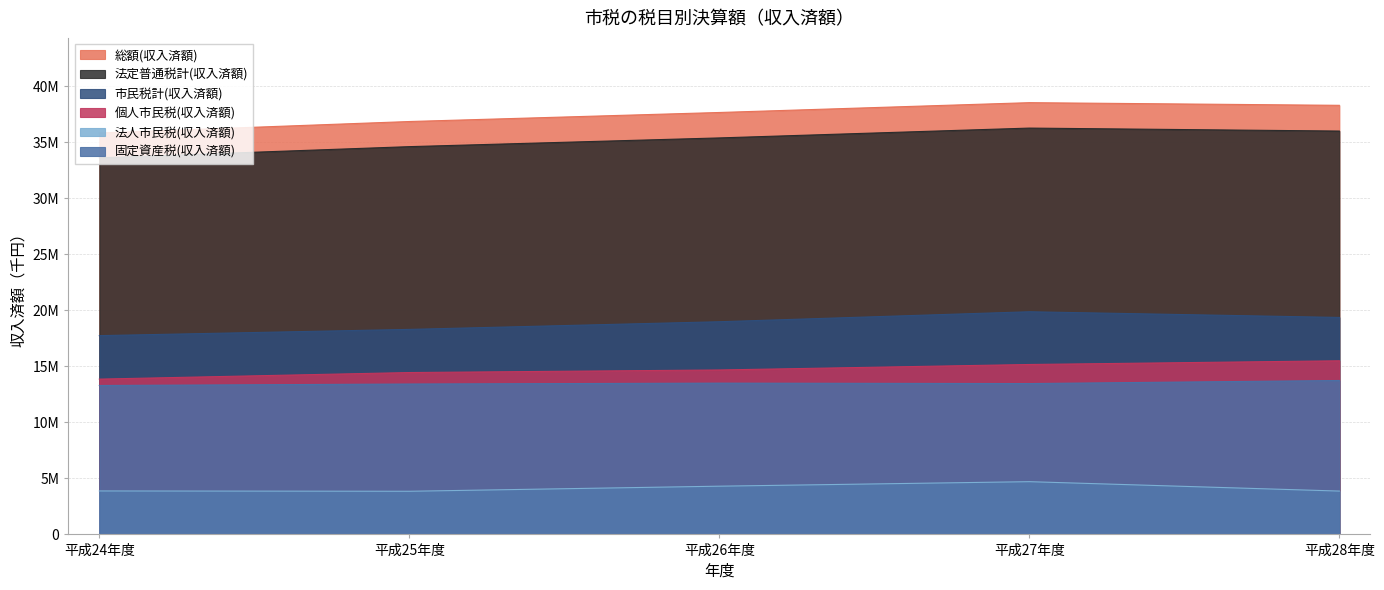

What is the average value of the 固定資産税(収入済額) series?

13485455